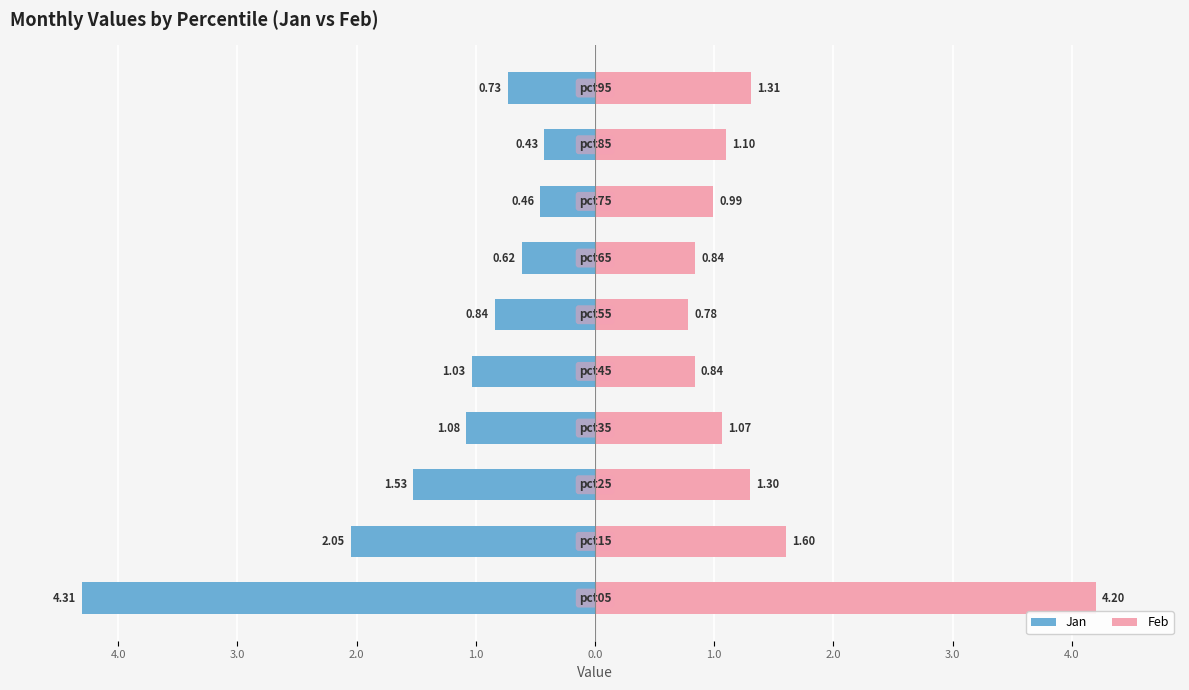

How many distinct data groups are displayed?

2